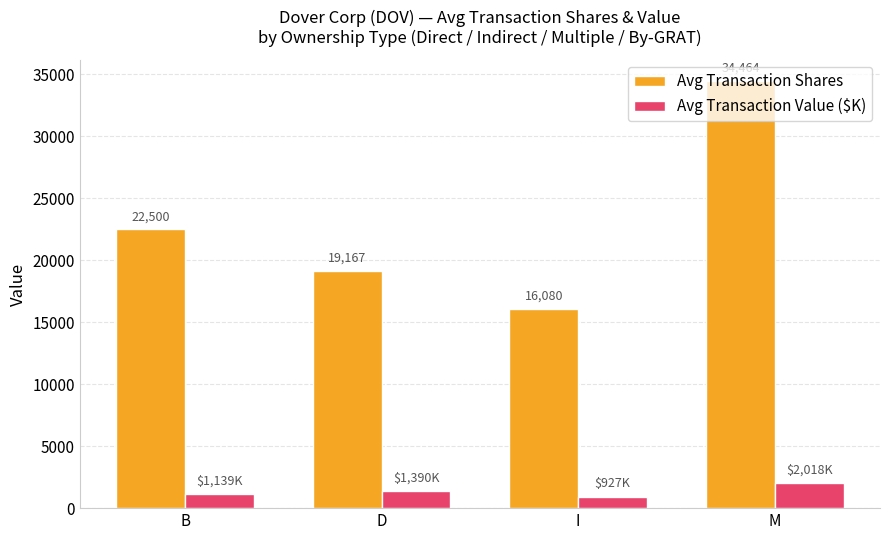

How many categories are shown in the chart?

4